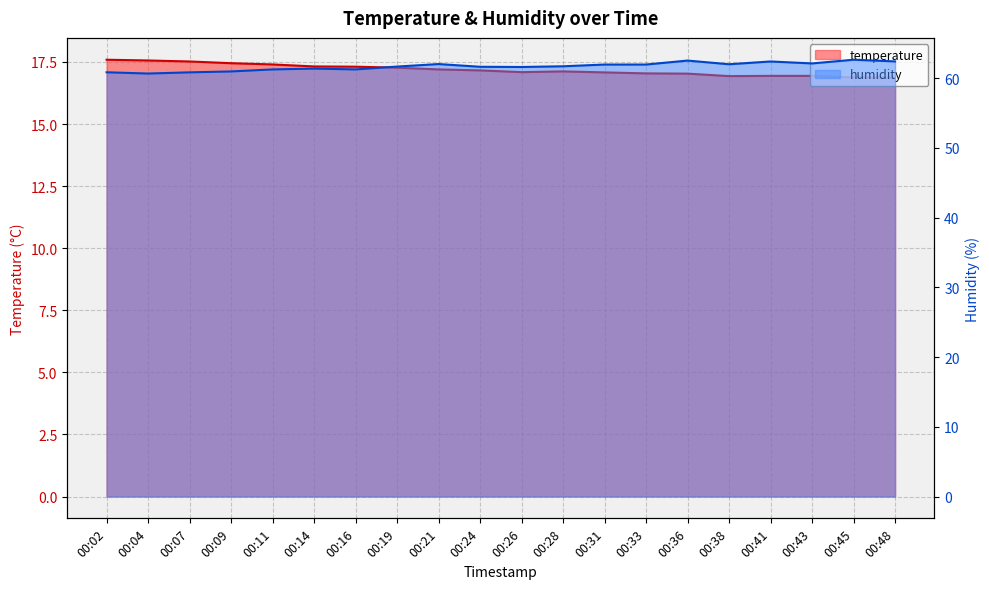

How many interior local peaks does the temperature series have?

1